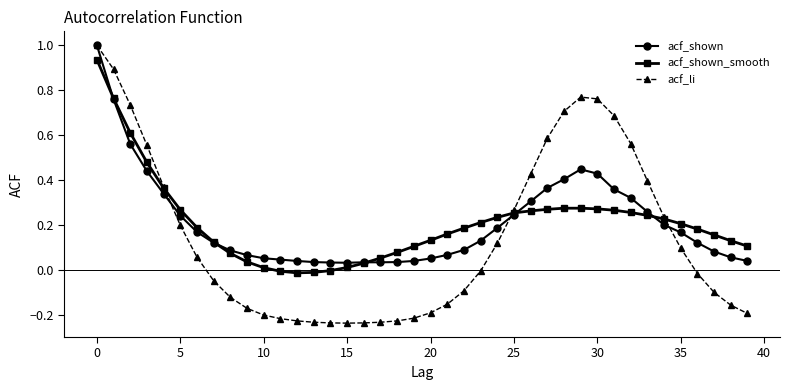

How many lines are shown in the chart?

3